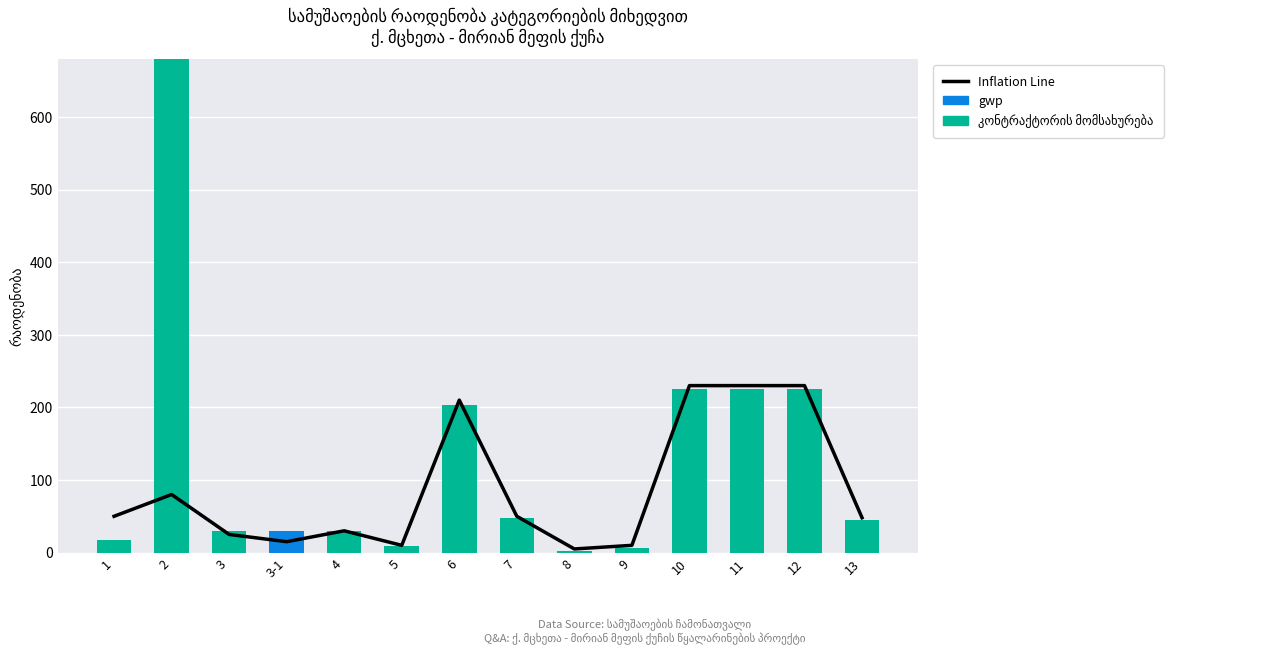

Are the bars grouped side by side (vs. stacked)?

Yes